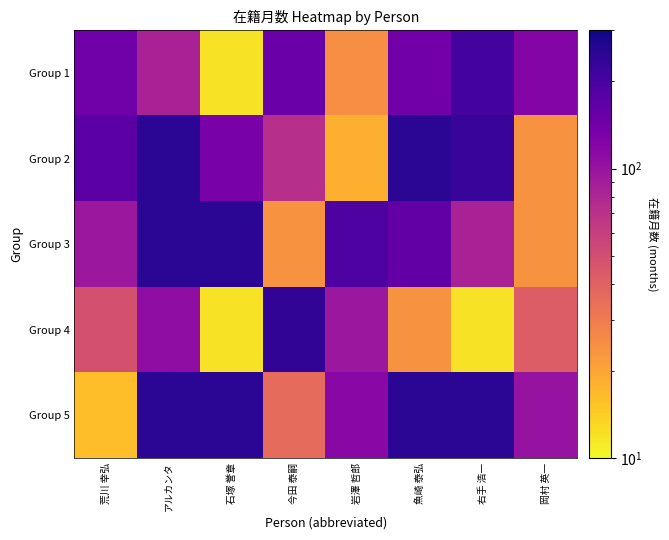

Reading left to right, list all the values displayed in this chart.

Group 1: 荒川 幸弘=144	アルカンタ=84	石塚 誉章=12	今田 泰嗣=152	岩澤 哲郎=25	魚崎 泰弘=141	右手 浩一=207	岡村 英一=120
Group 2: 荒川 幸弘=174	アルカンタ=252	石塚 誉章=132	今田 泰嗣=72	岩澤 哲郎=18	魚崎 泰弘=252	右手 浩一=227	岡村 英一=24
Group 3: 荒川 幸弘=96	アルカンタ=252	石塚 誉章=252	今田 泰嗣=24	岩澤 哲郎=192	魚崎 泰弘=161	右手 浩一=84	岡村 英一=24
Group 4: 荒川 幸弘=48	アルカンタ=109	石塚 誉章=12	今田 泰嗣=240	岩澤 哲郎=96	魚崎 泰弘=24	右手 浩一=12	岡村 英一=42
Group 5: 荒川 幸弘=16	アルカンタ=252	石塚 誉章=252	今田 泰嗣=36	岩澤 哲郎=115	魚崎 泰弘=252	右手 浩一=252	岡村 英一=102